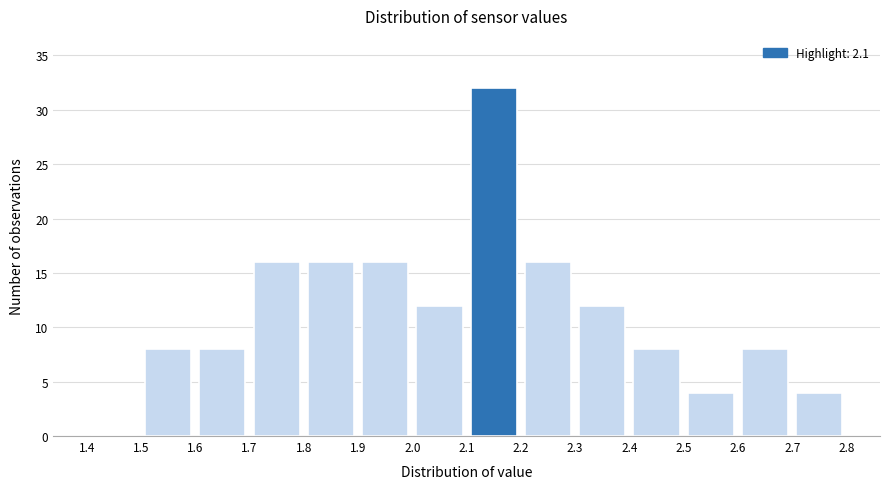

How tall is the bar that spans 2.1 to 2.2 on the x-axis? The values are not printed on the chart, so give them approximately, as read against the axis.

32